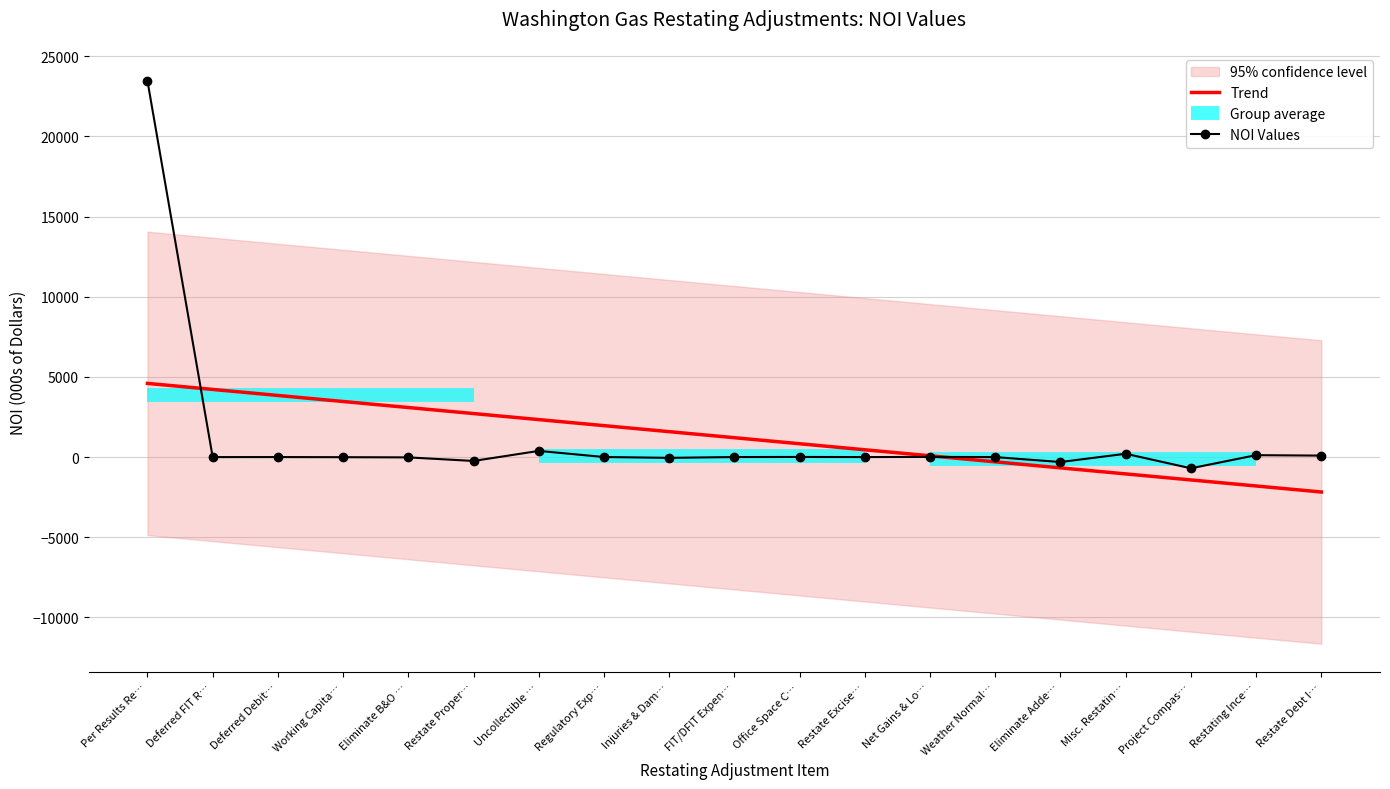

True or false: the data has more than 2 interior local peaks.

True